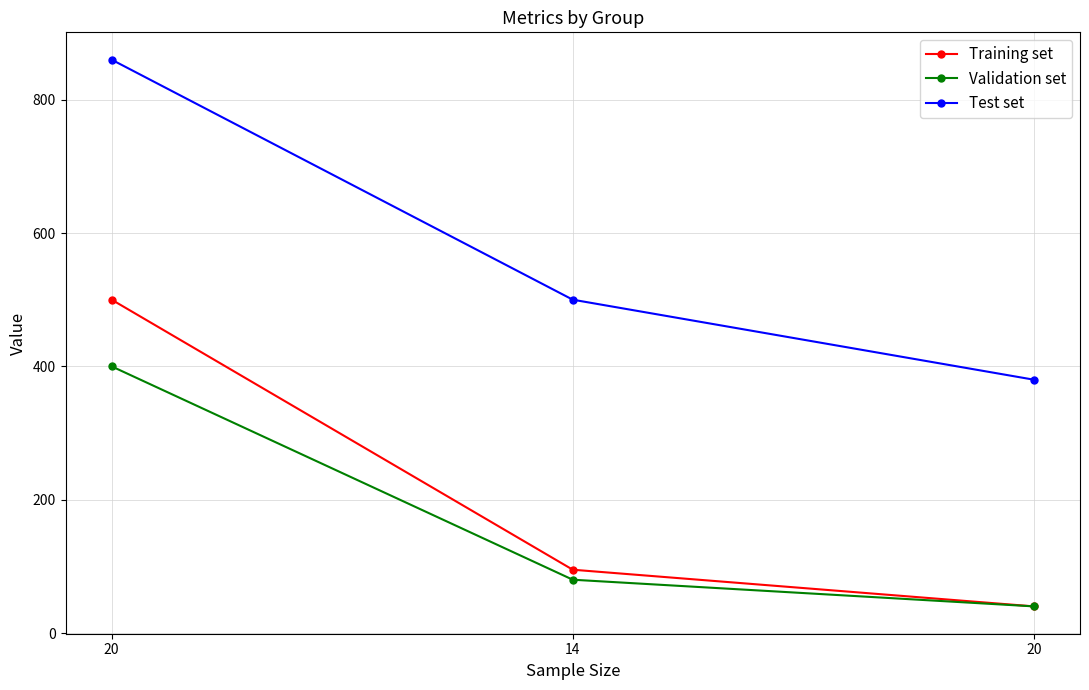

Which category has the lowest value across all series?

20